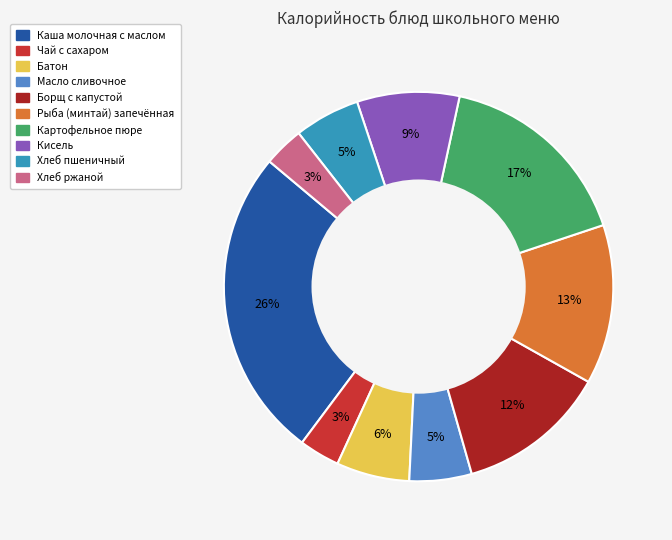

To the nearest percent, what is the difference between the largest and smallest slice percentages?

23%